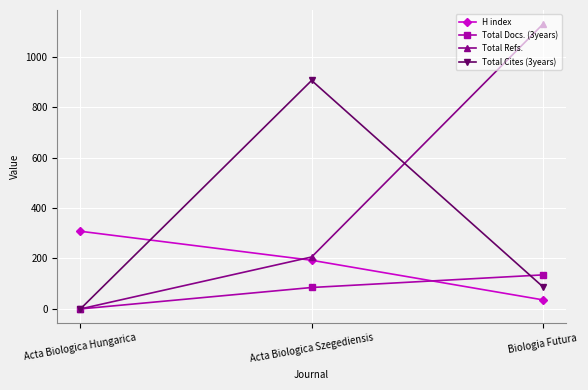

List the series in order of their overall mean, lowest first.

Total Docs. (3years), H index, Total Cites (3years), Total Refs.